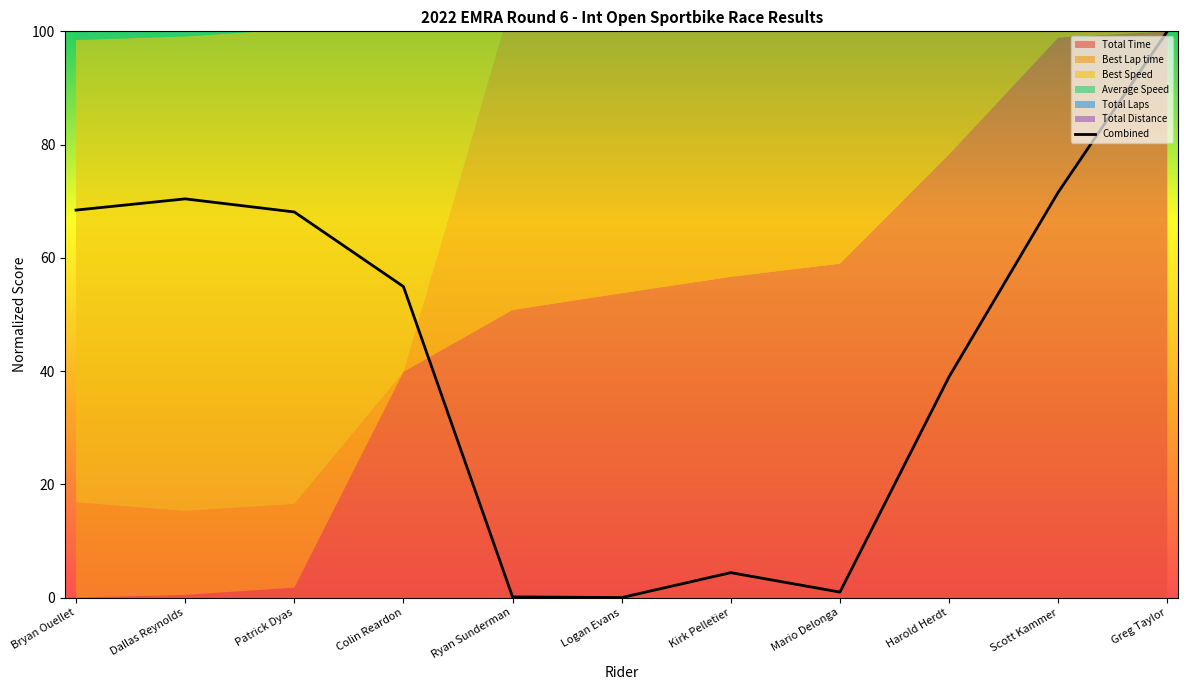

Rank the categories by value from highest to lowest.

Greg Taylor, Scott Kammer, Dallas Reynolds, Bryan Ouellet, Patrick Dyas, Colin Reardon, Harold Herdt, Kirk Pelletier, Mario Delonga, Ryan Sunderman, Logan Evans